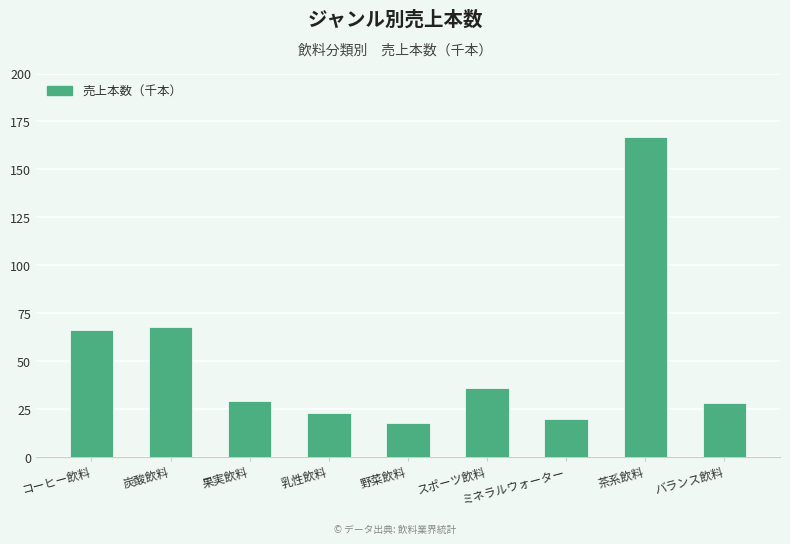

How many bars are there in total?

9